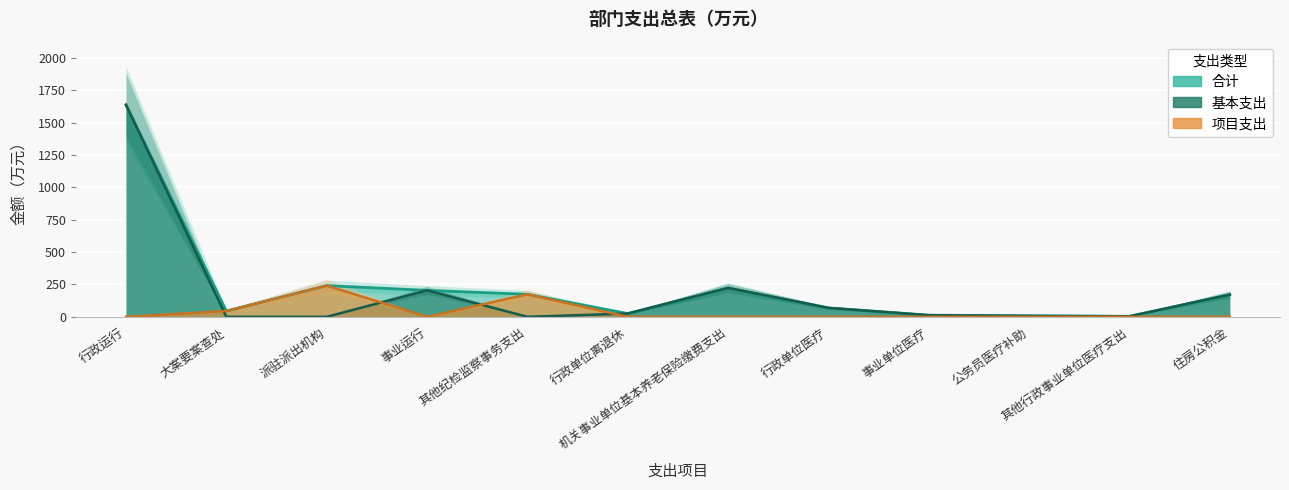

Which label corresponds to the largest value in the chart?

行政运行